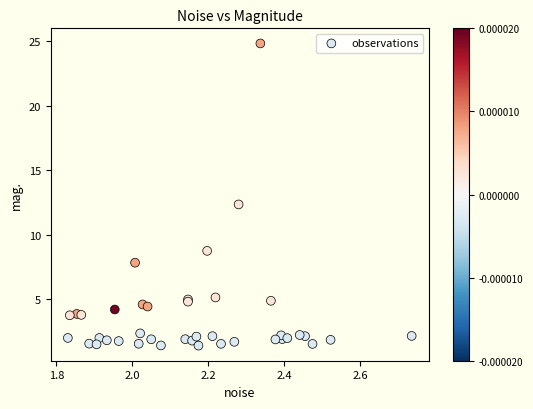

What Y value in the scatter plot is closest to 13?

12.4